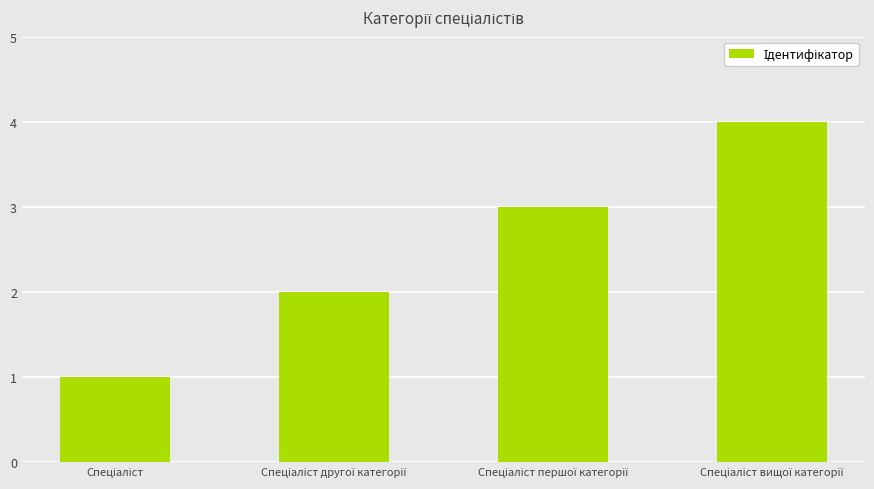

Reading left to right, extract all data points from this chart.

1	2	3	4